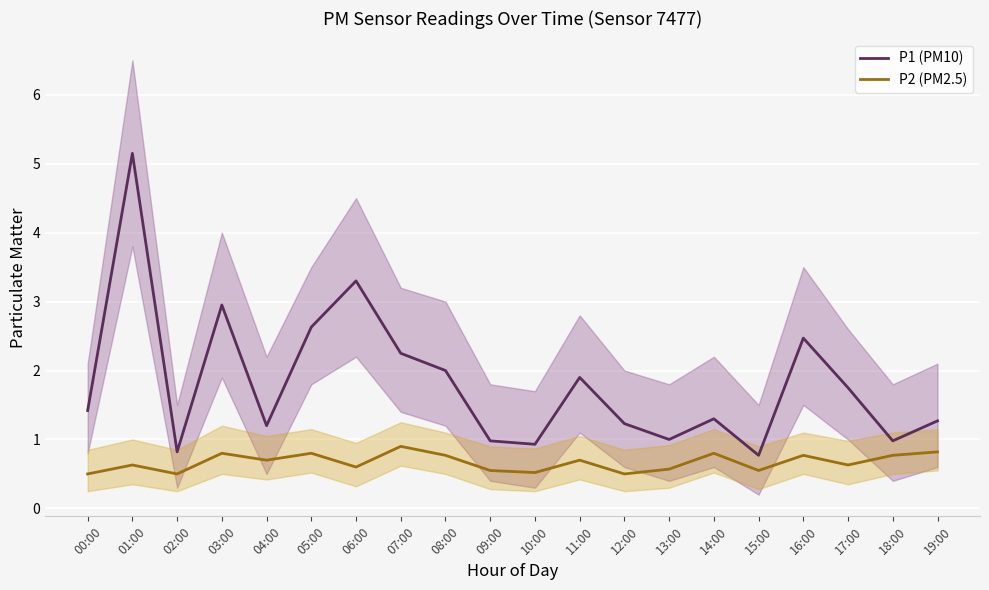

How many P2 (PM2.5) values are between 0 and 1?

20